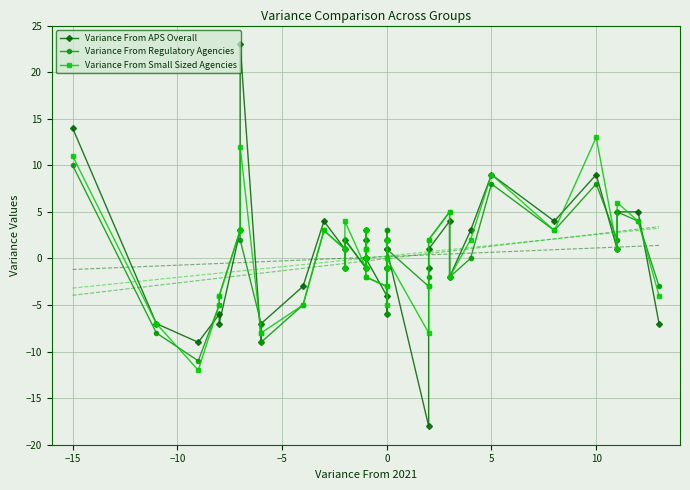

What is the difference between the maximum and second lowest values in the Variance From APS Overall series?

32